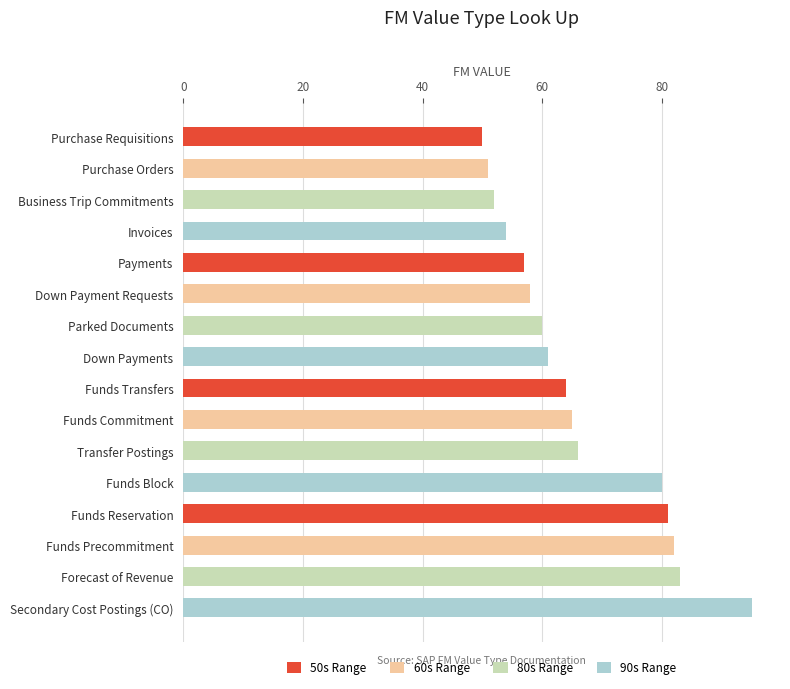

List the labels in order of value, largest first.

Secondary Cost Postings (CO), Forecast of Revenue, Funds Precommitment, Funds Reservation, Funds Block, Transfer Postings, Funds Commitment, Funds Transfers, Down Payments, Parked Documents, Down Payment Requests, Payments, Invoices, Business Trip Commitments, Purchase Orders, Purchase Requisitions